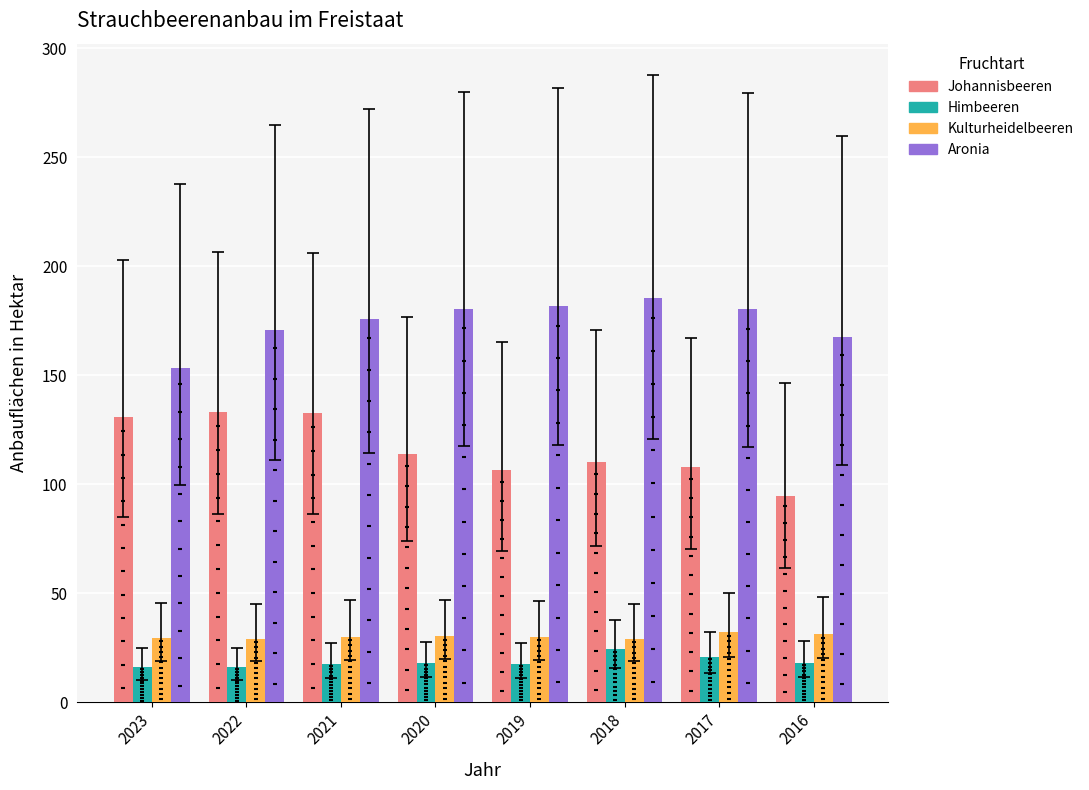

What is the total value across all series at 2021?

356.1